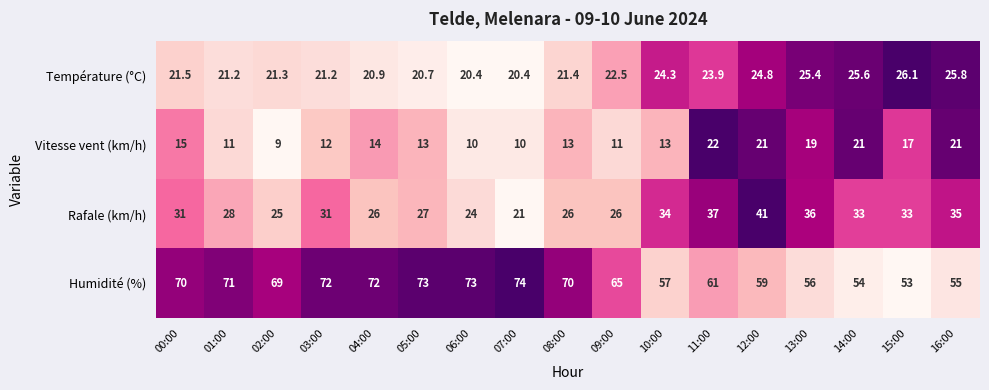

What value does the Vitesse vent (km/h) series have at 07:00?

10.0